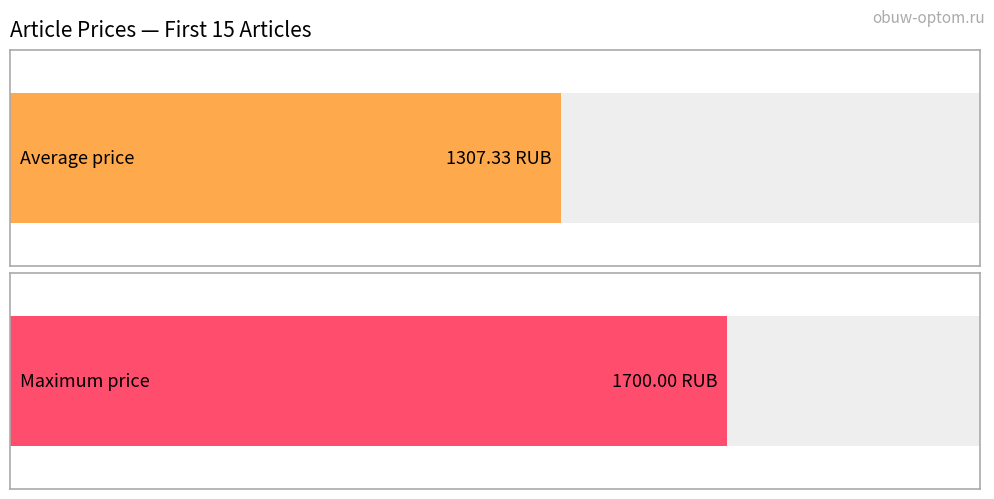

True or false: the data shows 707 at 1967.

False